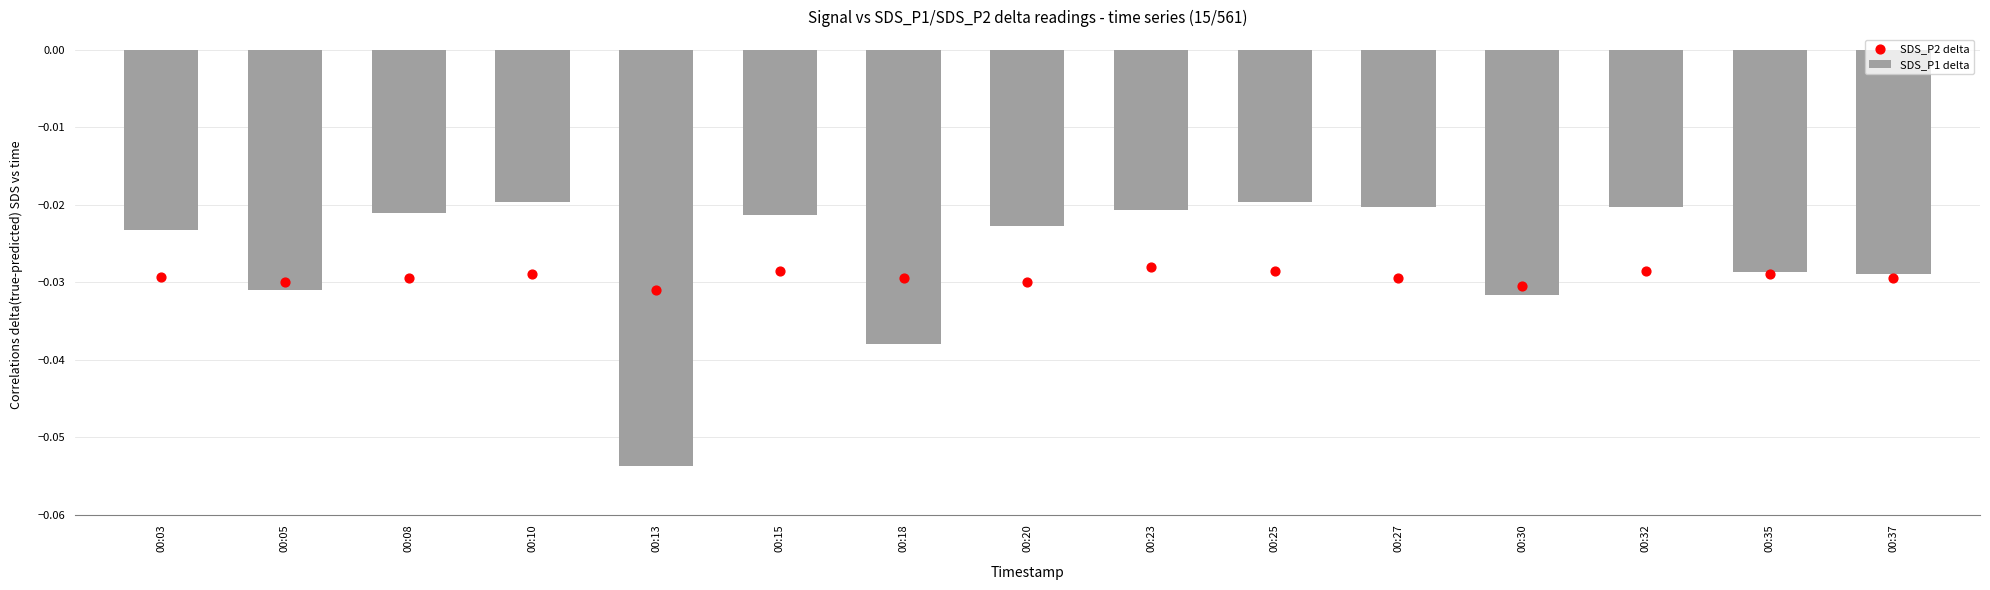

Which series has the largest total across all categories?

SDS_P1 delta